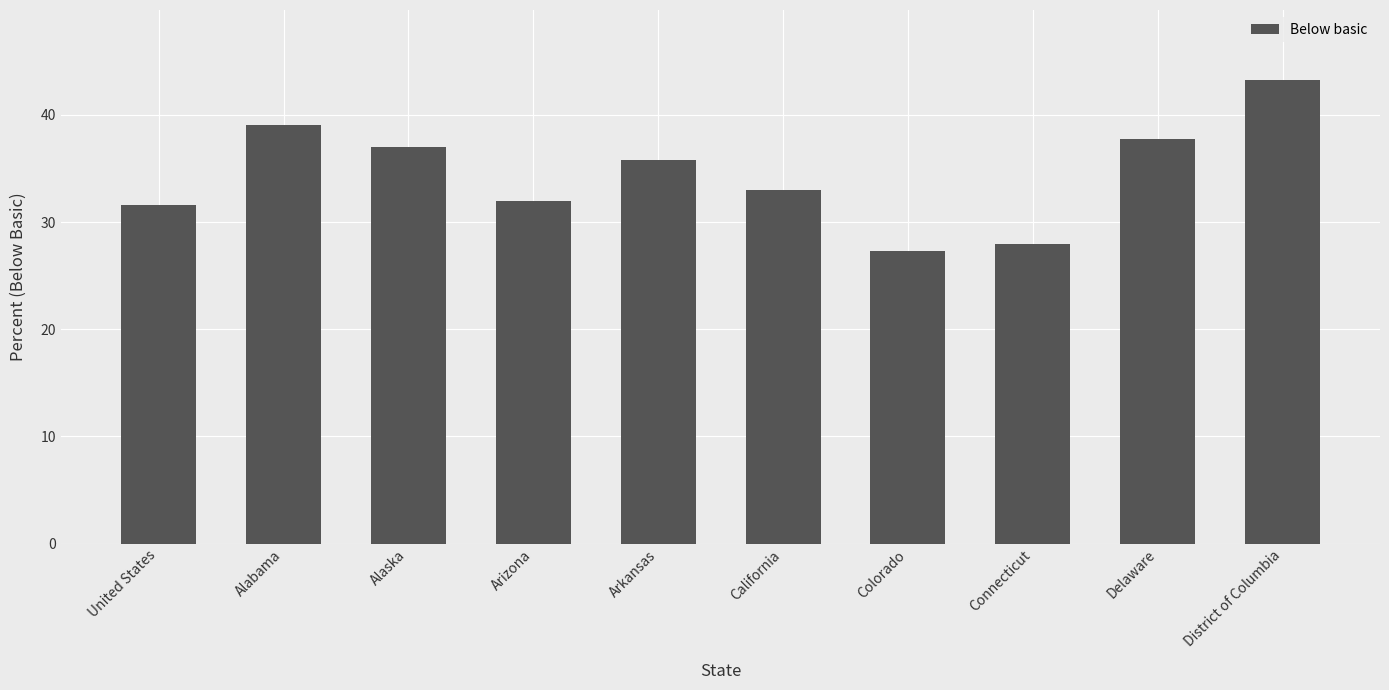

Where does the data first go above 35?

Alabama